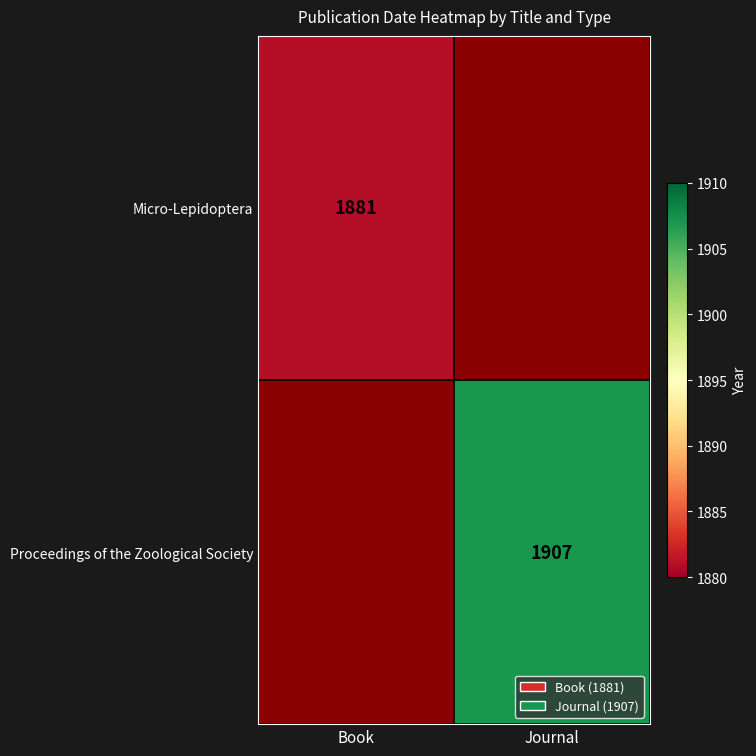

The Proceedings of the Zoological Society series shows 1907 at Journal. True or false?

True